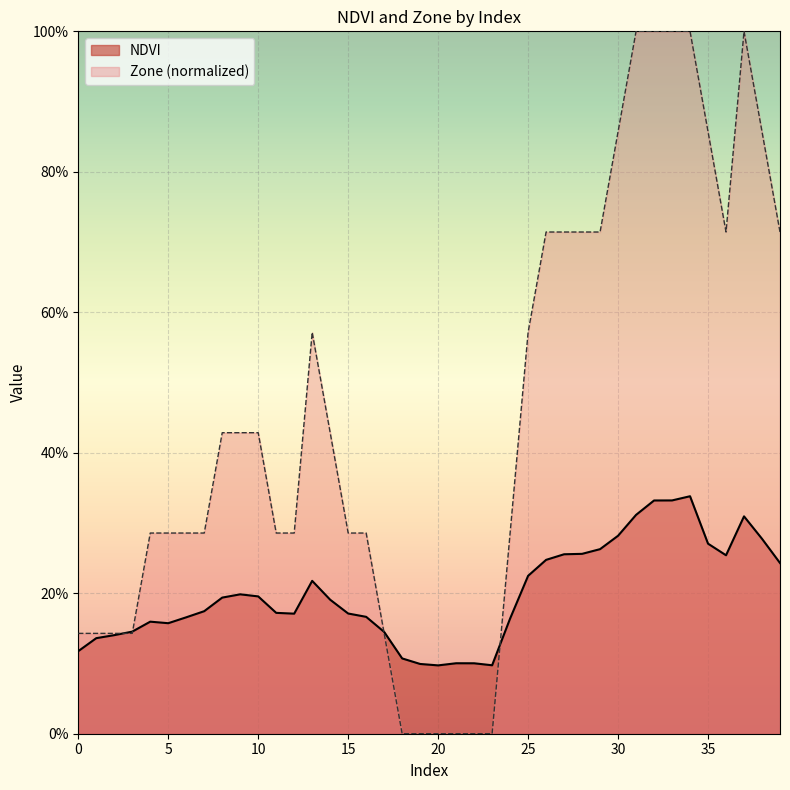

Which category has the lowest value in the NDVI series?

20